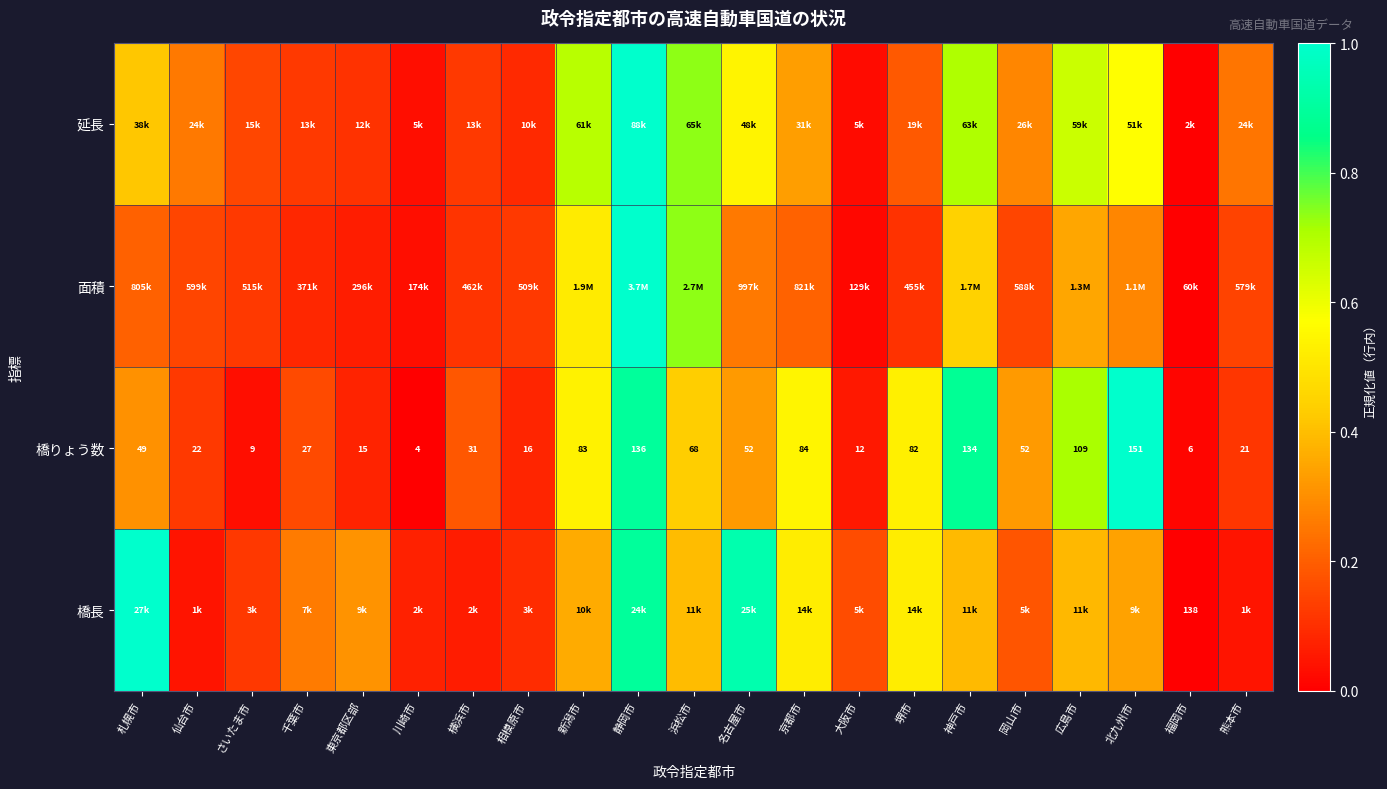

Which category has the lowest value in the 橋りょう数 series?

川崎市